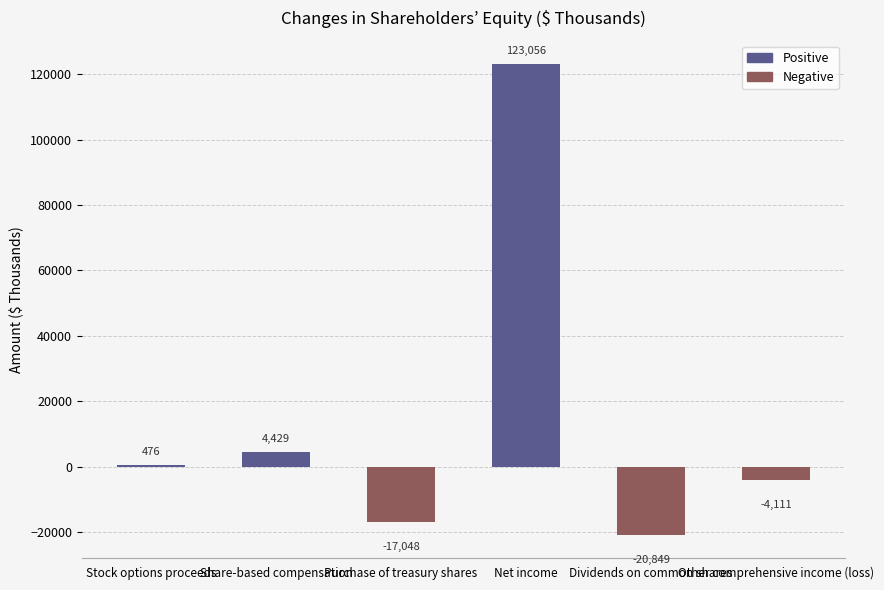

What is the difference between the maximum and minimum values?

143905